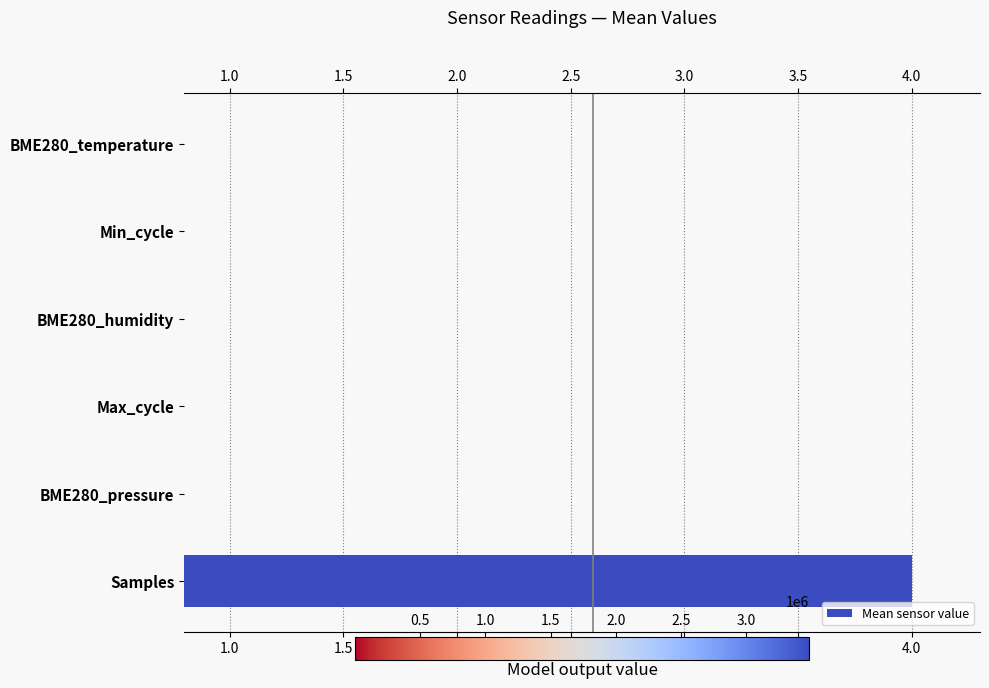

Where is the data nearest to the value 2?

BME280_pressure